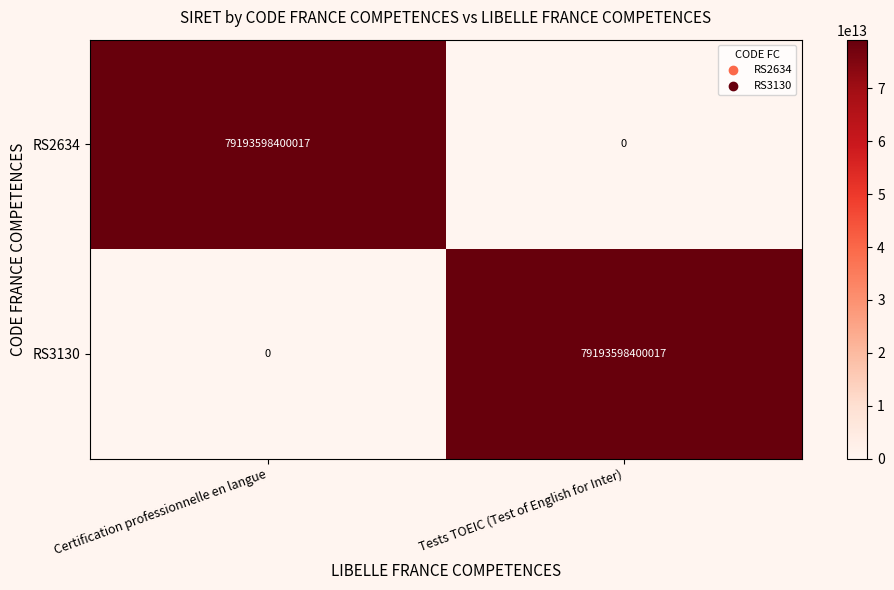

At which label does RS2634 reach its minimum?

Tests TOEIC (Test of English for Inter)